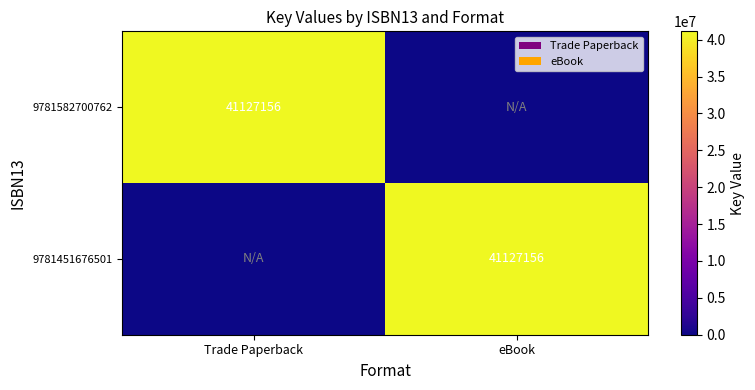

True or false: 9781451676501 has a value of 41127156 at eBook.

True